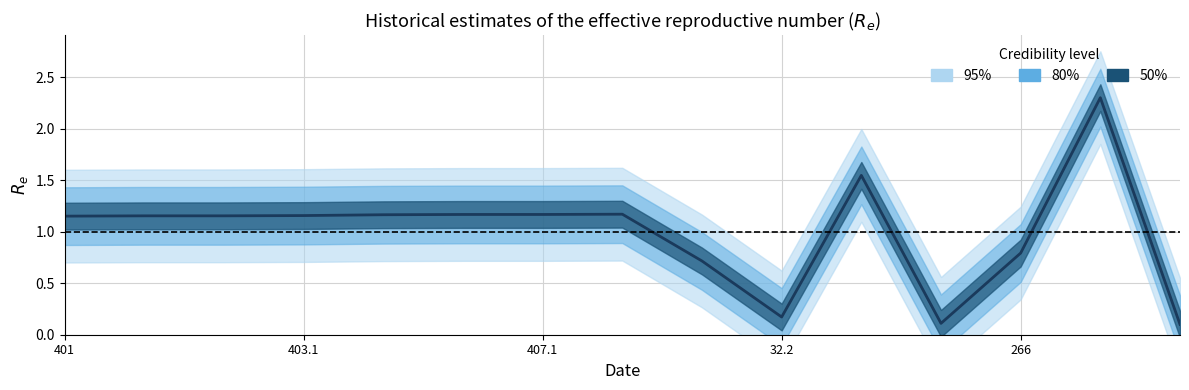

At which category does the data reach its first local valley?

32.2